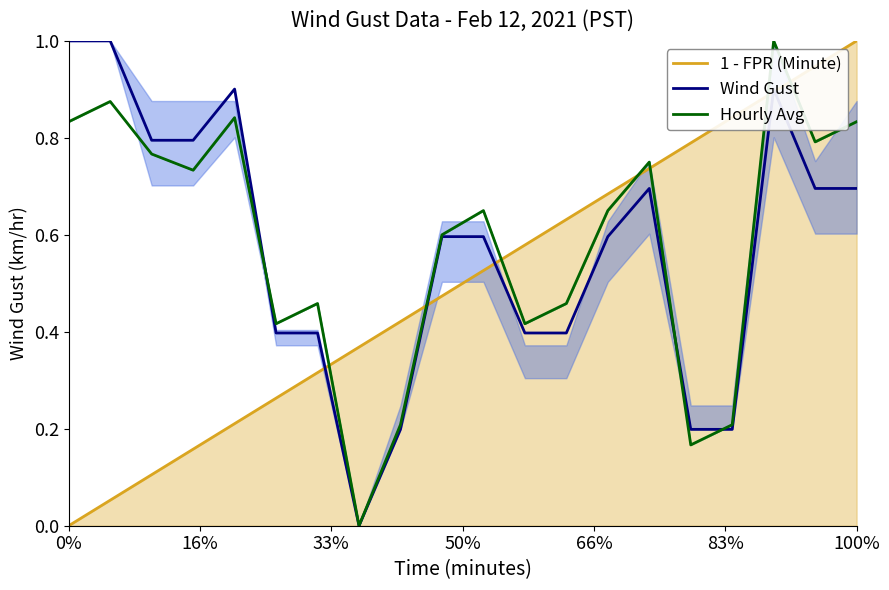

What is the highest value of the Wind Gust series?

1.0